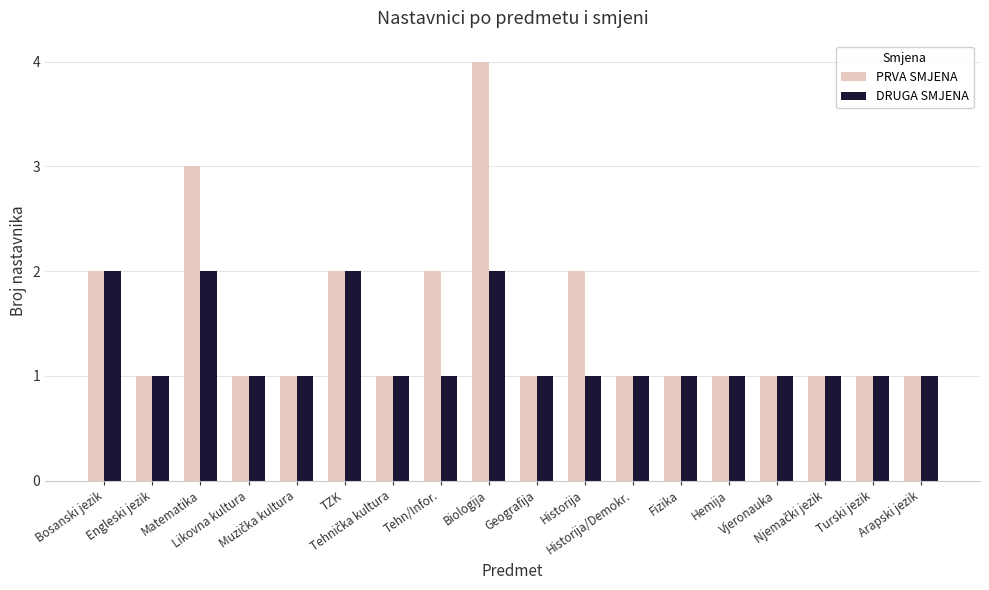

Does the chart contain any negative values?

No